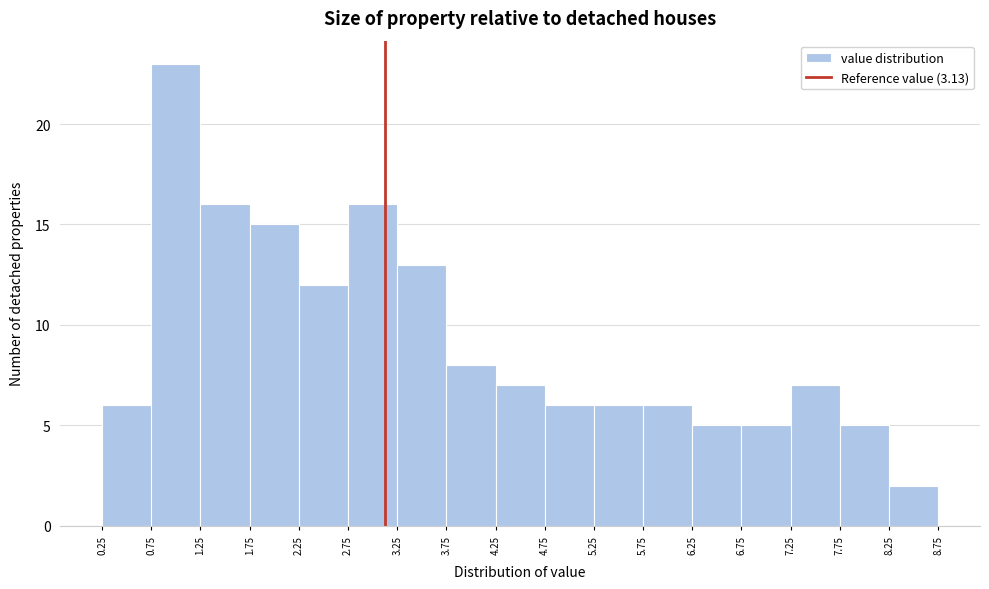

How tall is the bar that spans 2.75 to 3.25 on the x-axis? The values are not printed on the chart, so give them approximately, as read against the axis.

16